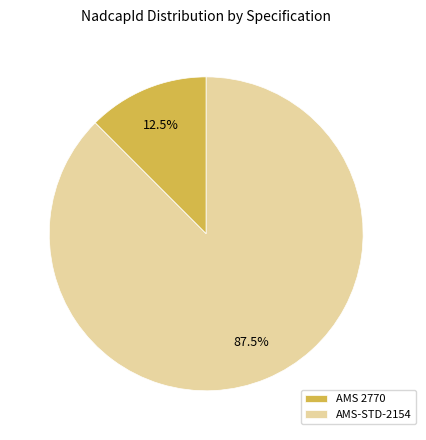

Combined, do AMS-STD-2154 and AMS 2770 account for over 50%?

Yes